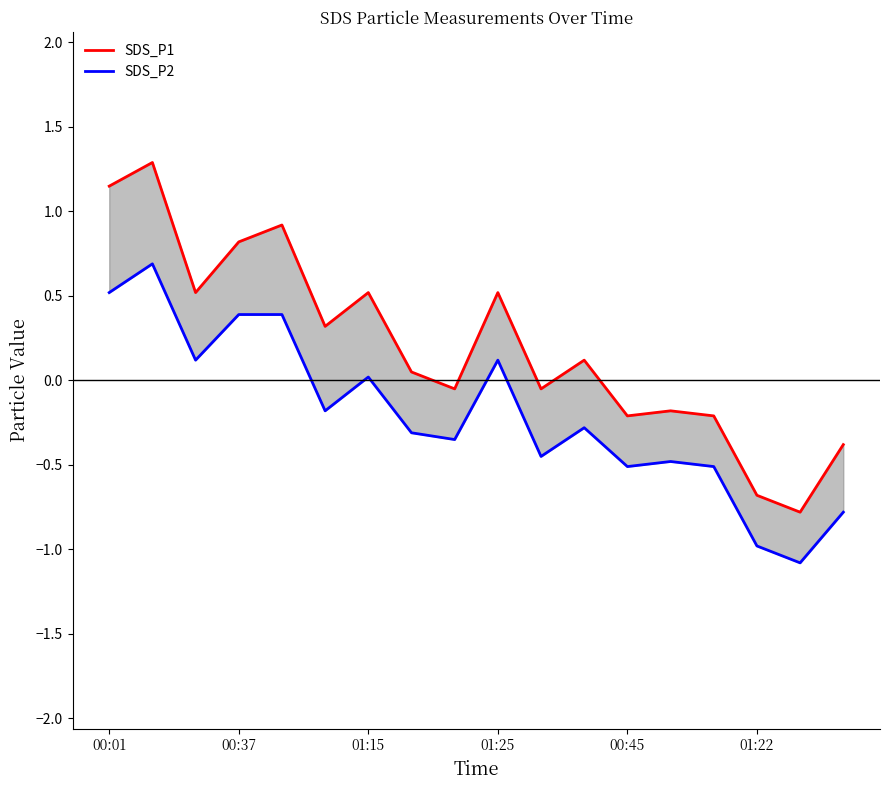

True or false: SDS_P2 has more than 1 interior local peaks.

True